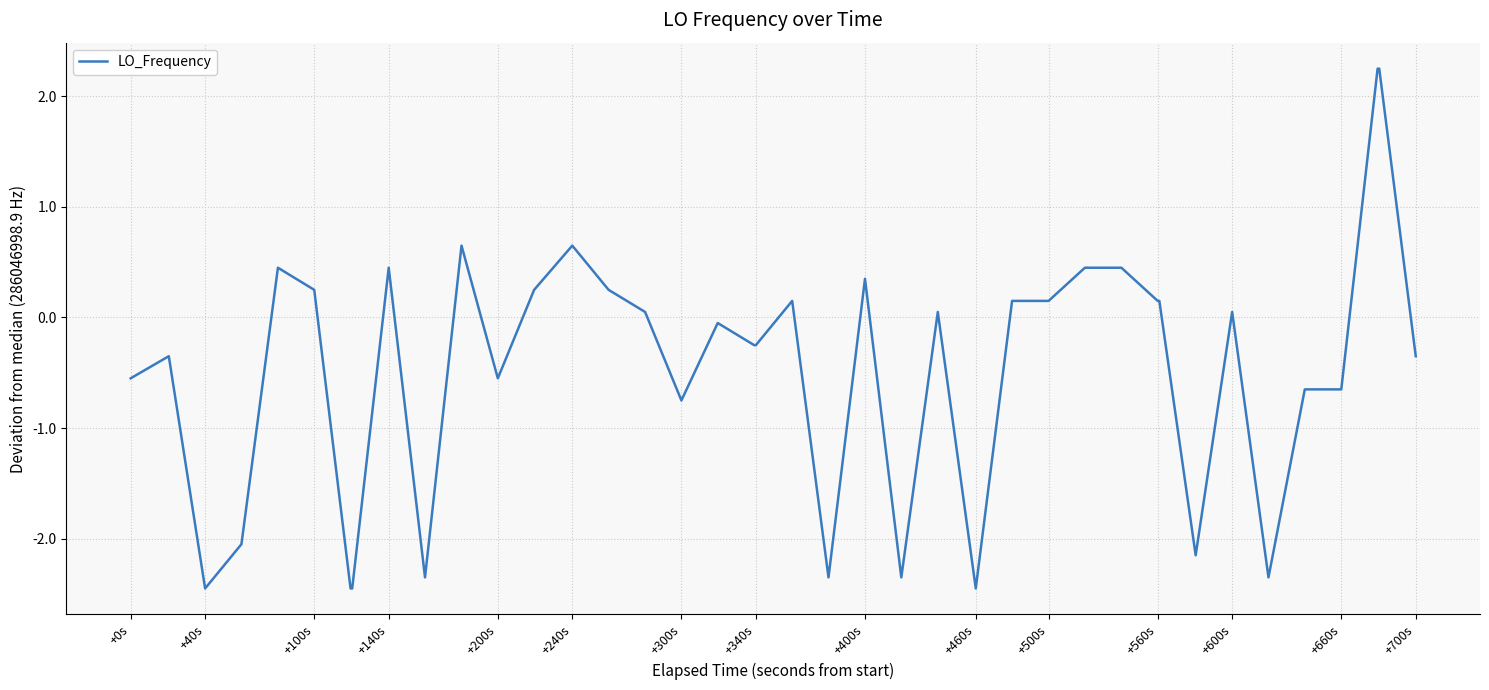

What is the difference between the maximum and minimum values?

4.7